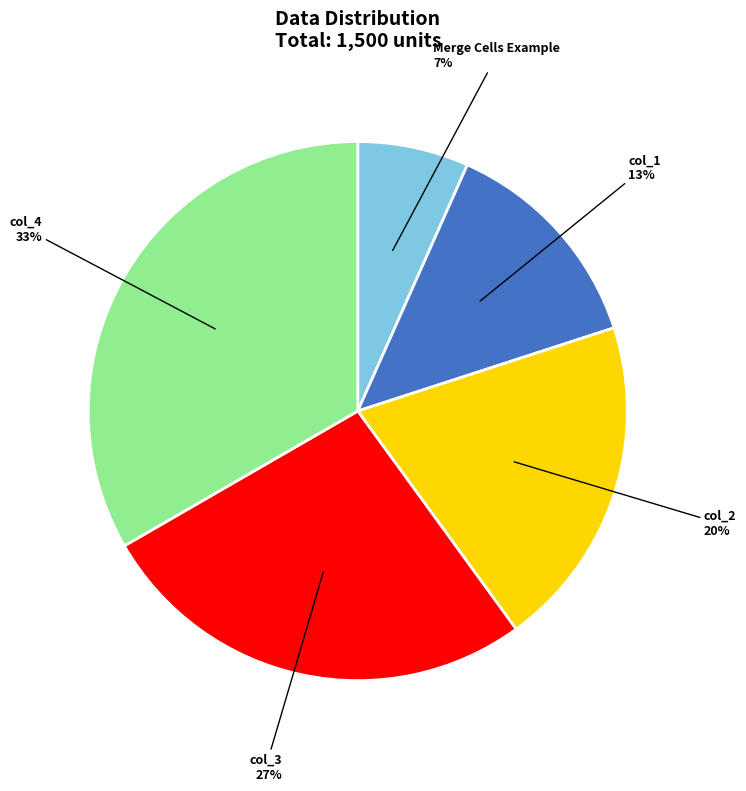

To the nearest percent, what is the average slice percentage?

20%